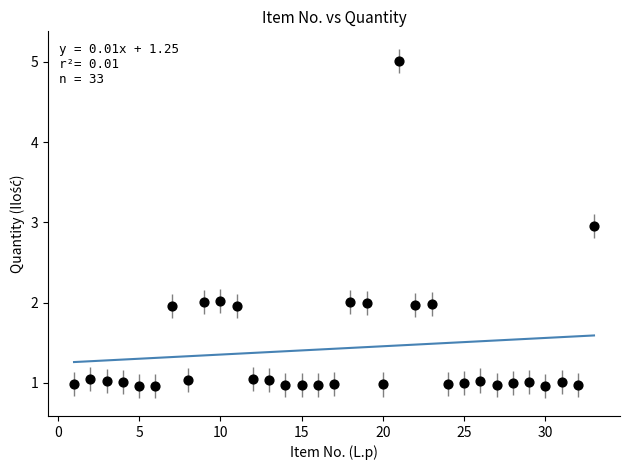

What is the range of X values (max minus min)?

32.0